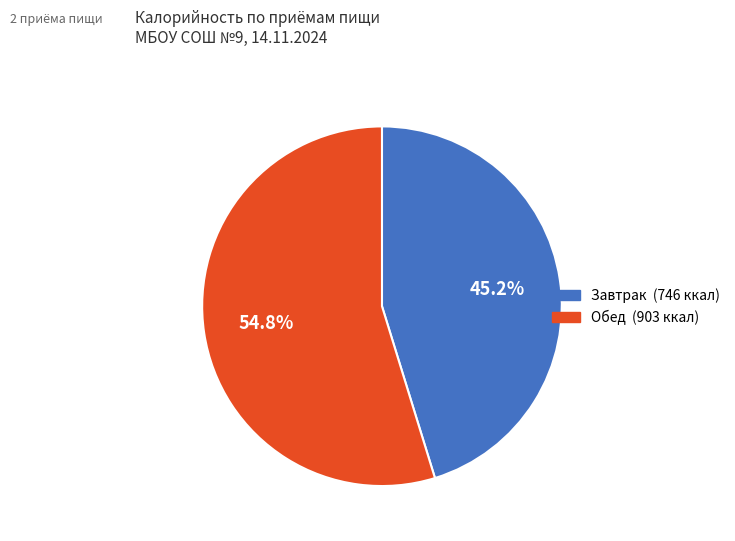

What percentage is the Обед slice, to the nearest percent?

55%